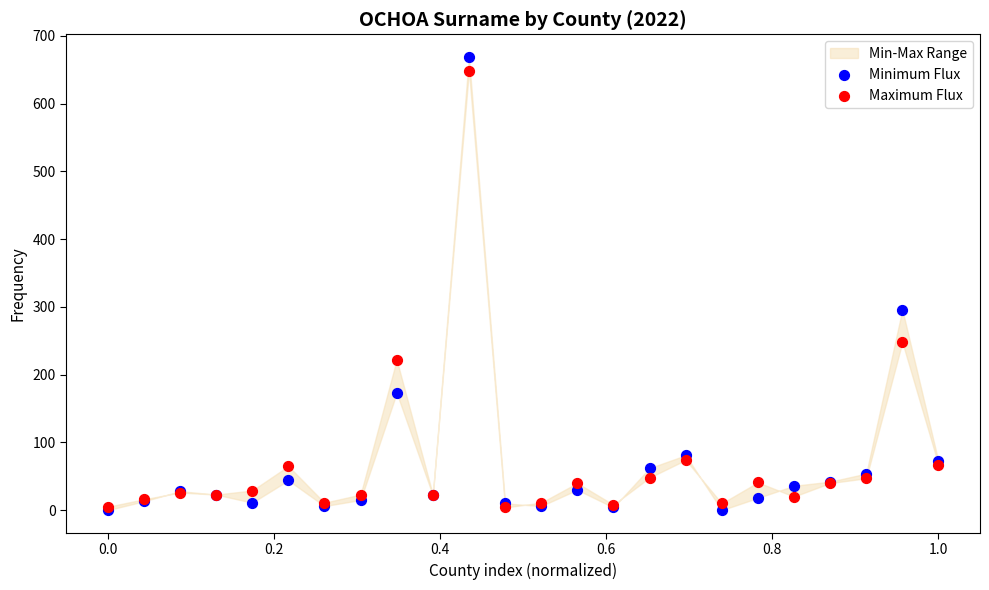

Which series has the widest spread of Y values?

Minimum Flux